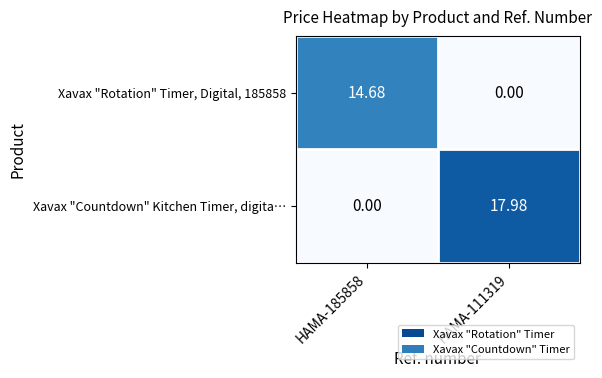

What is the maximum value shown in the chart?

18.0